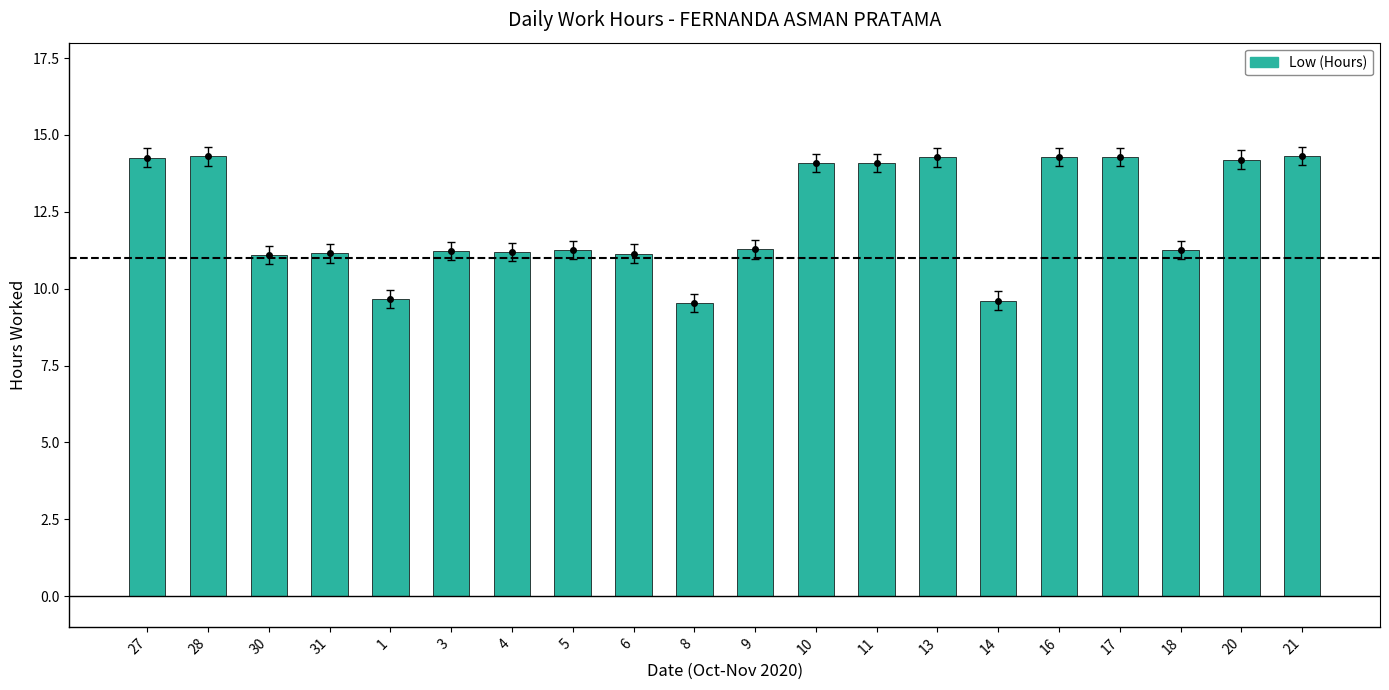

What is the value of the 19th bar from the left?

14.2